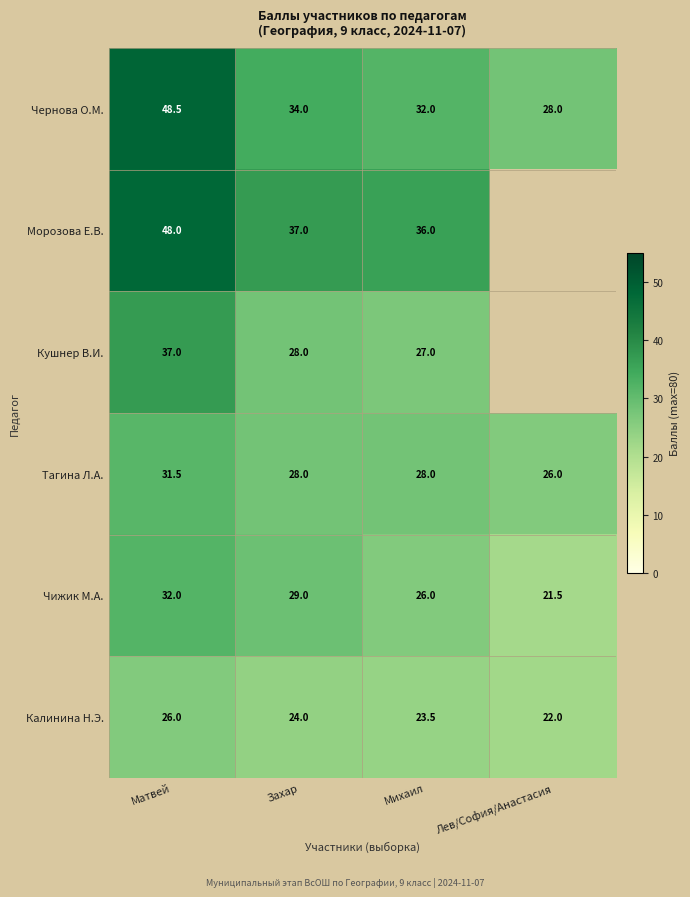

Where does the Чернова О.М. series first go above 34?

Матвей